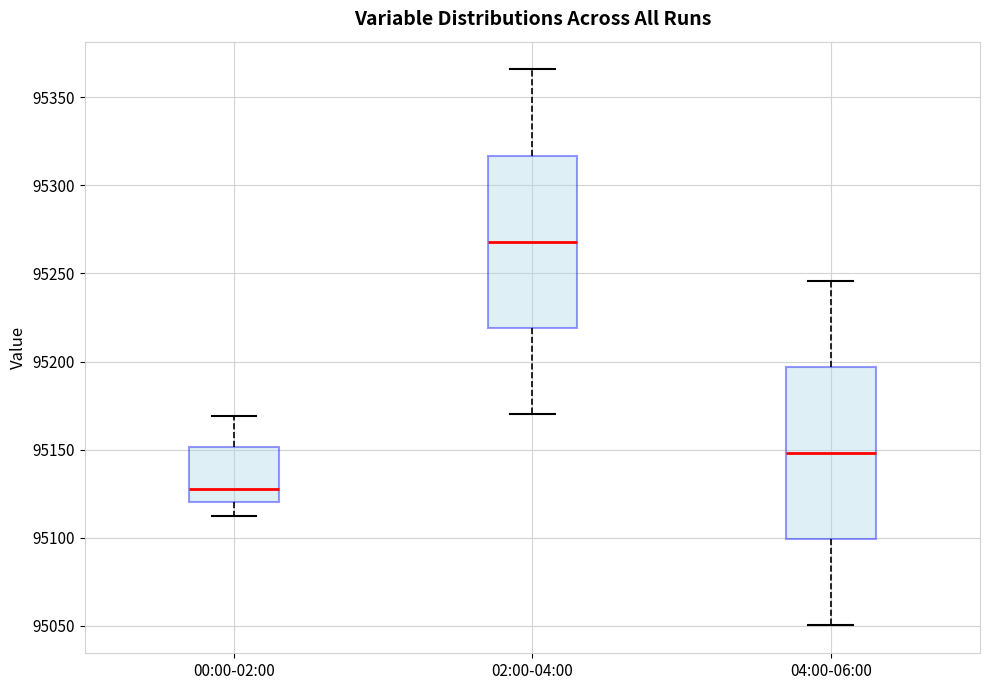

Which box's median line is the highest?

02:00-04:00